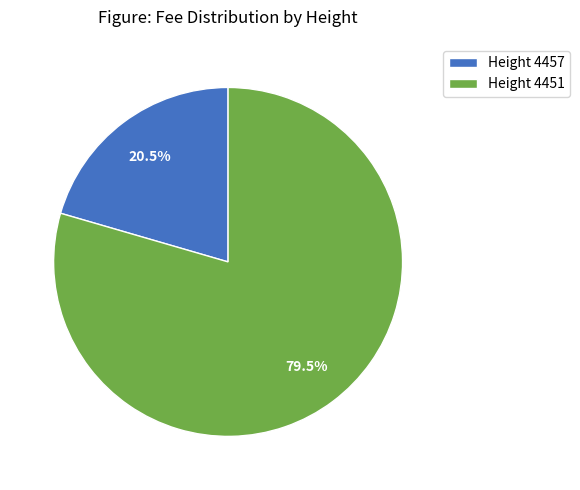

Count the number of slices in the pie.

2